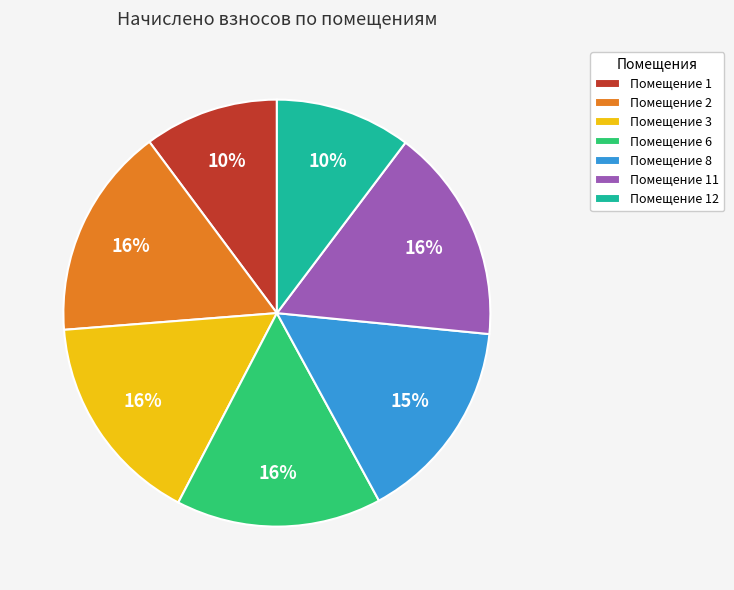

To the nearest percent, what portion does Помещение 12 represent?

10%